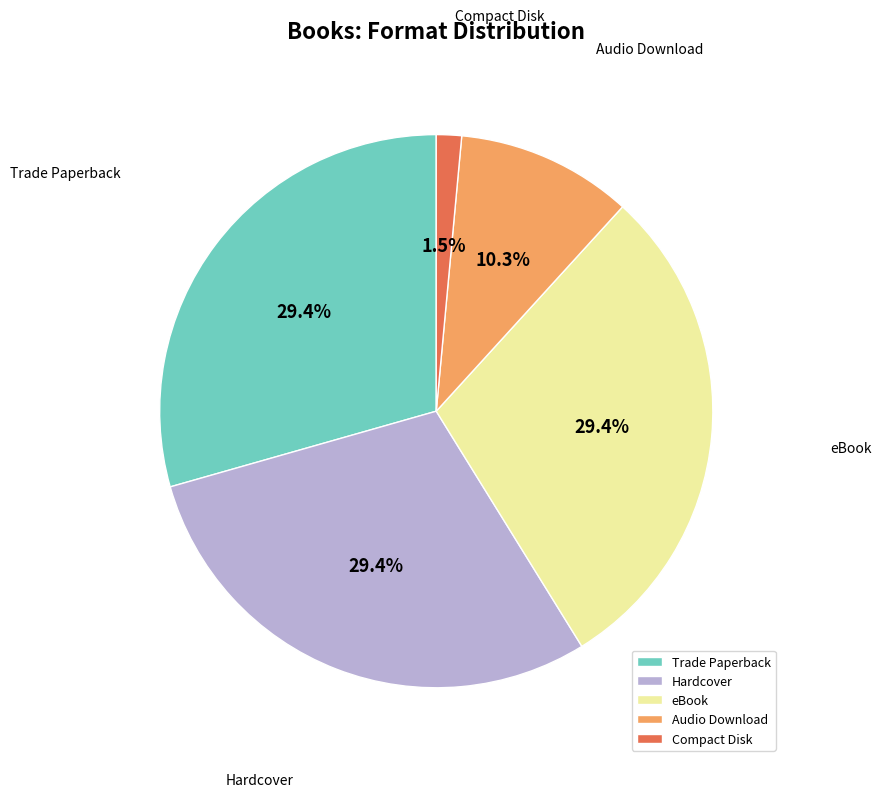

Is it true that Audio Download is 10% of the pie?

True